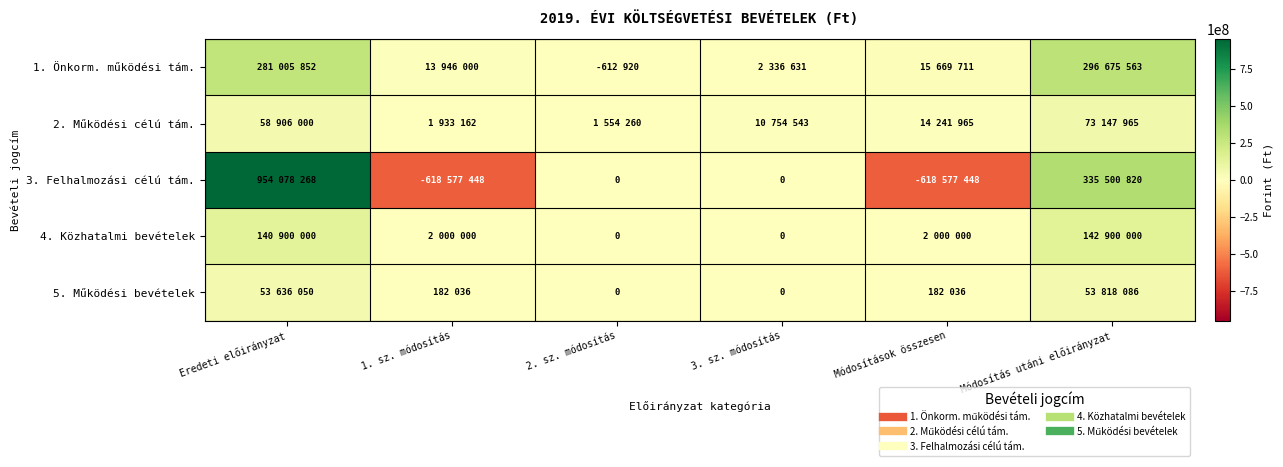

At how many categories does at least one series exceed -139915693?

6